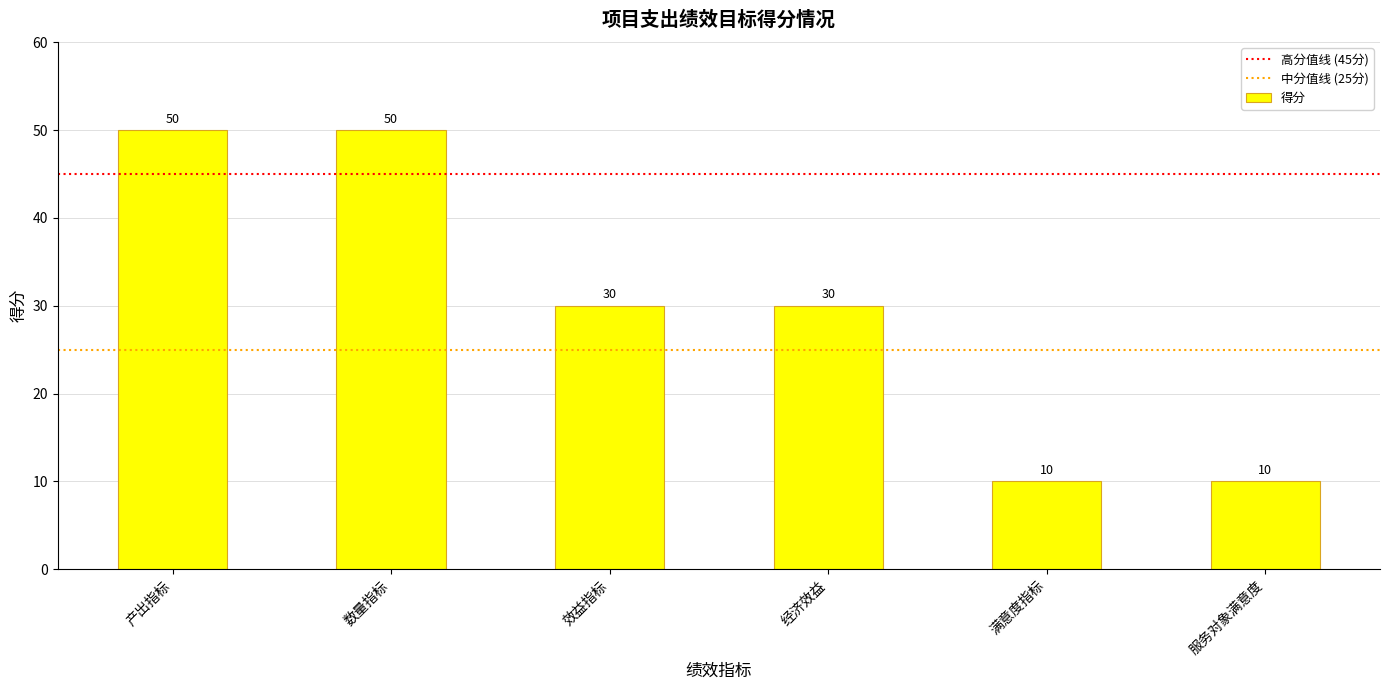

Does the chart contain any negative values?

No